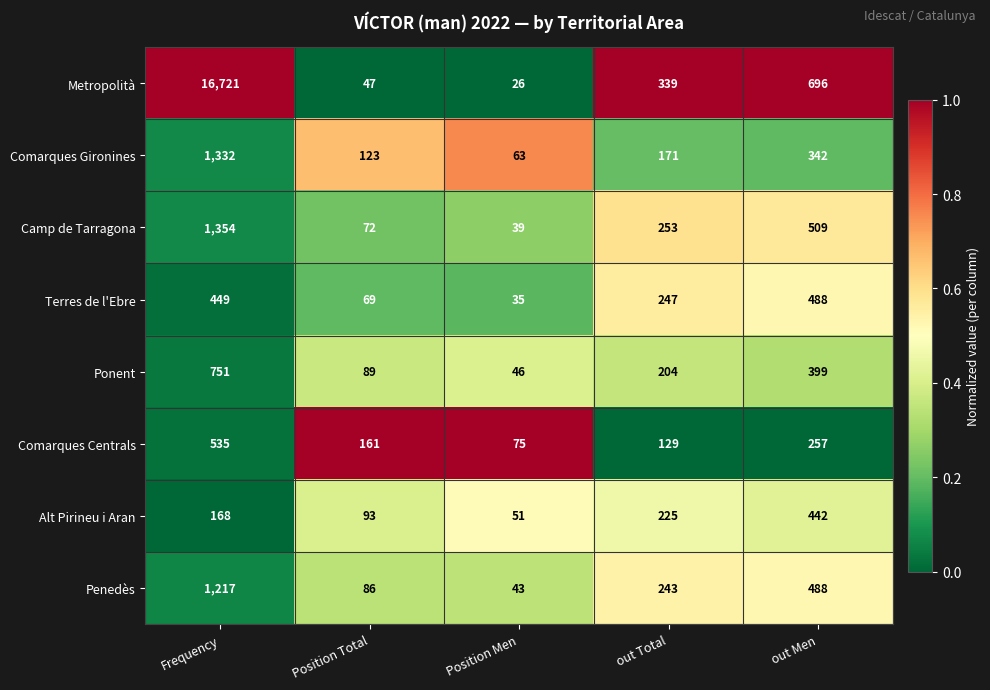

Rank the series by their maximum value, from highest to lowest.

Metropolità, Camp de Tarragona, Comarques Gironines, Penedès, Ponent, Comarques Centrals, Terres de l'Ebre, Alt Pirineu i Aran